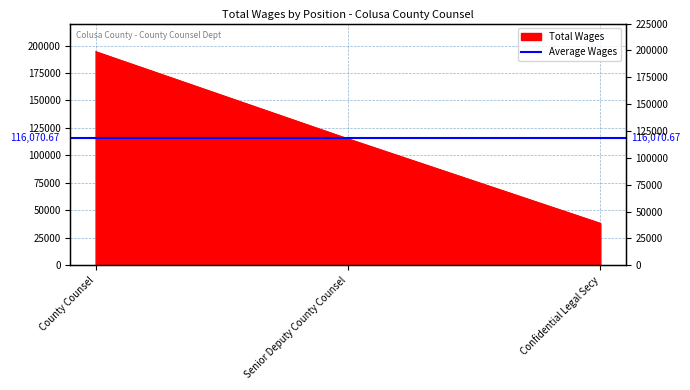

What is the value of the 2nd point from the left?

115249